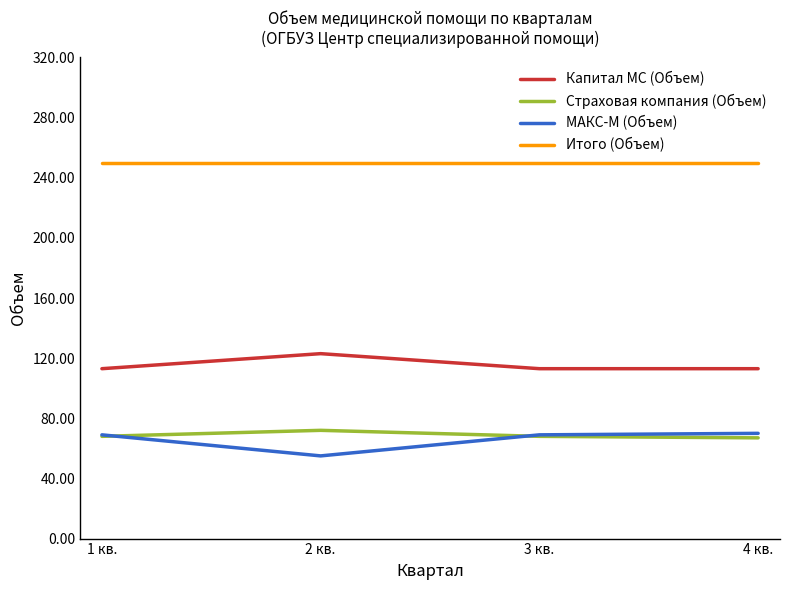

What is the average value of the МАКС-М (Объем) series?

66